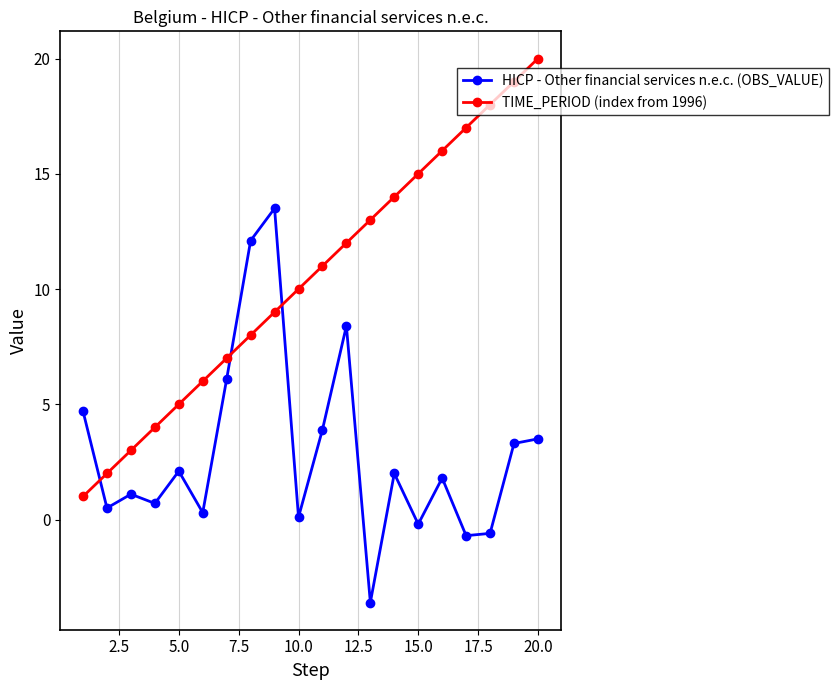

How many interior local valleys does the HICP - Other financial services n.e.c. (OBS_VALUE) series have?

7